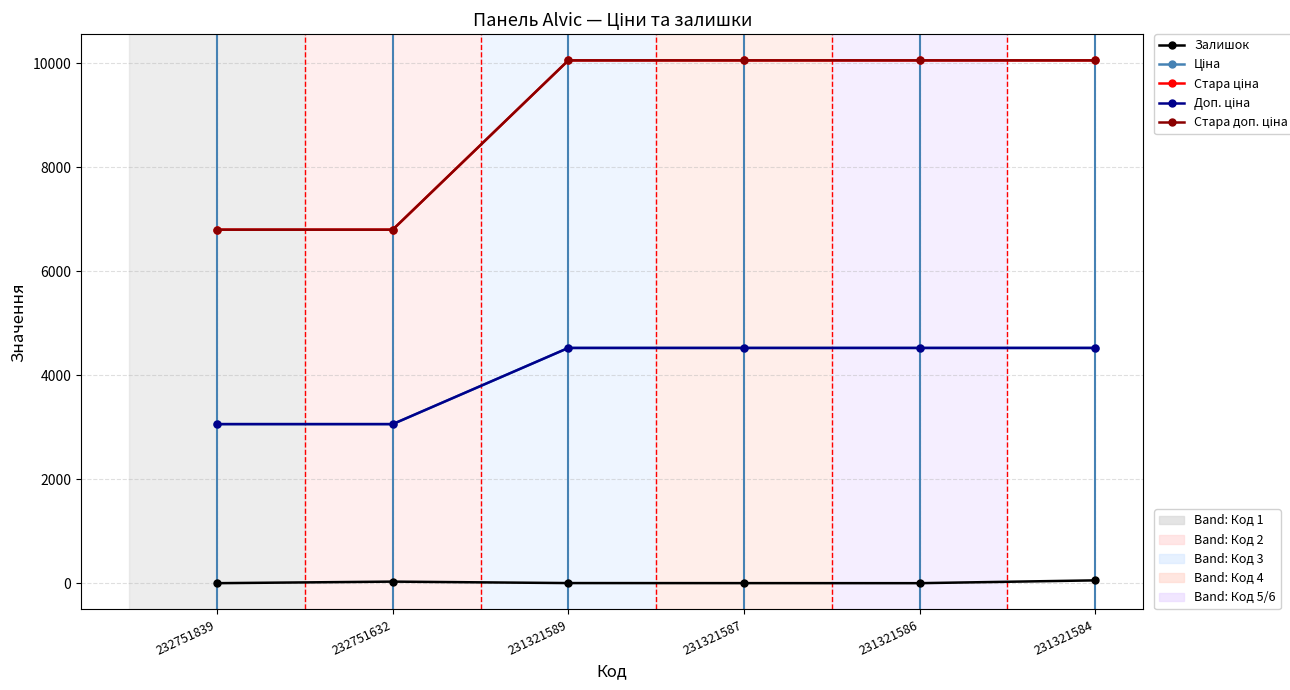

How many distinct data groups are displayed?

5